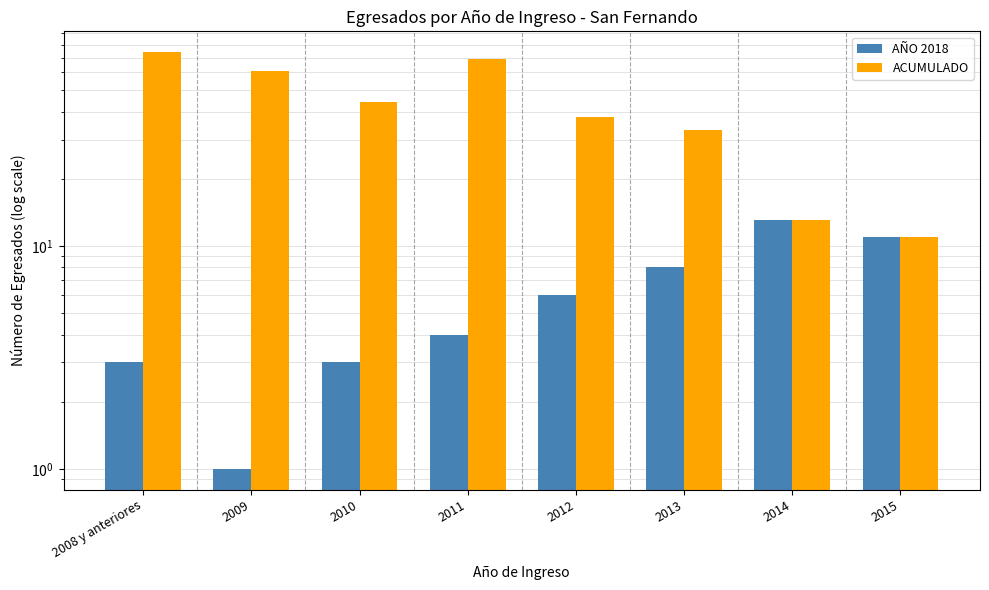

Reading left to right, list all the values displayed in this chart.

AÑO 2018: 2008 y anteriores=3	2009=1	2010=3	2011=4	2012=6	2013=8	2014=13	2015=11
ACUMULADO: 2008 y anteriores=74	2009=61	2010=44	2011=69	2012=38	2013=33	2014=13	2015=11